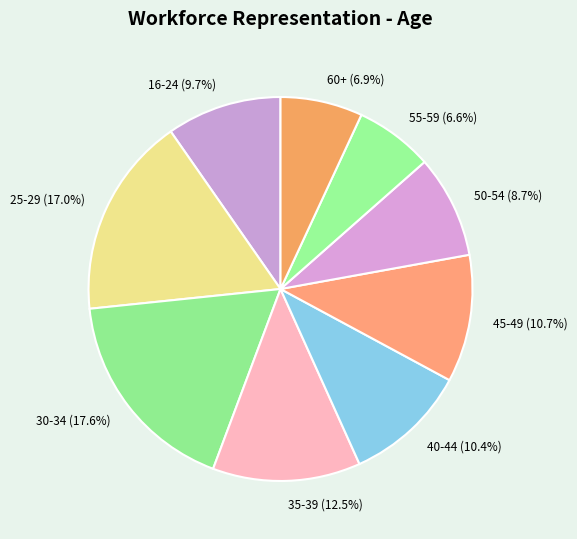

What is the largest slice in the pie chart?

30-34